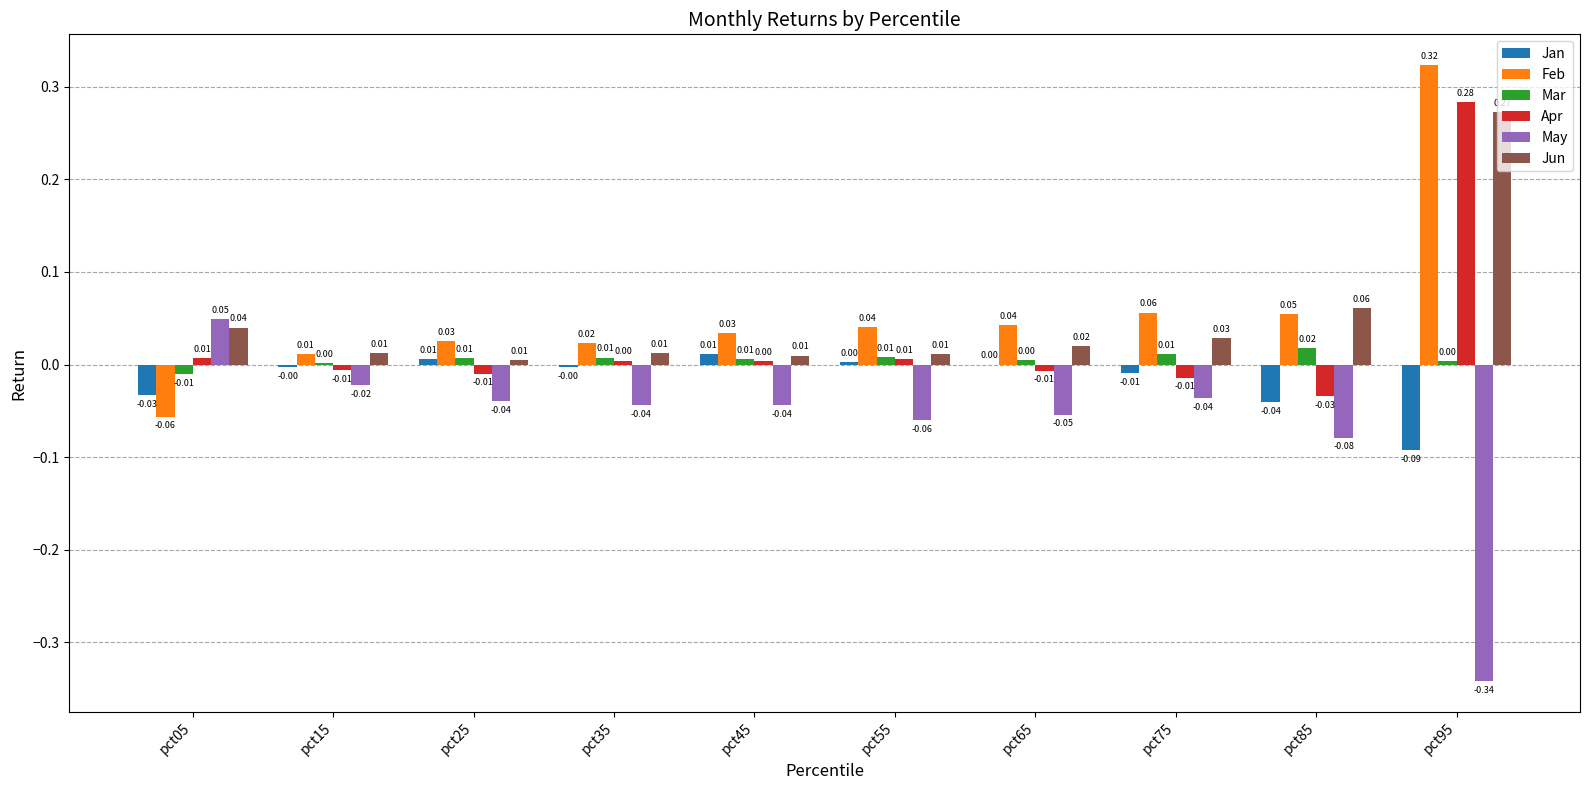

Which series has the largest range (max minus min)?

May